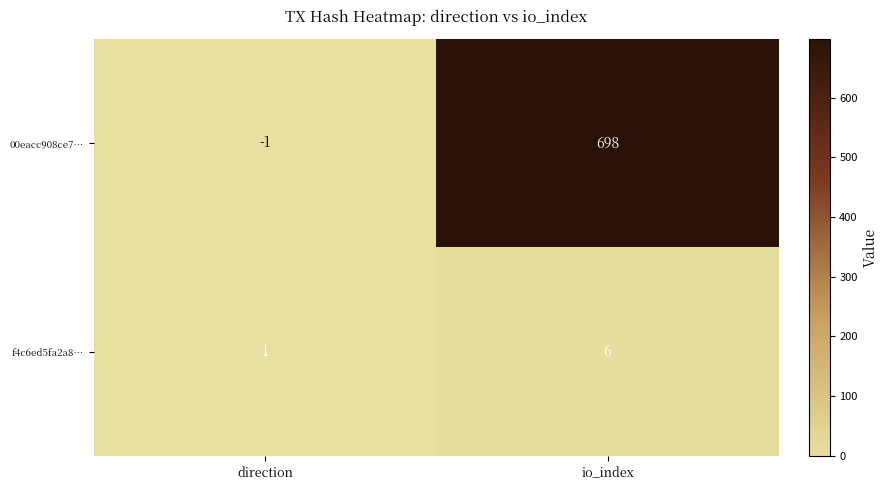

The 00eacc908ce7… series shows -2 at direction. True or false?

False